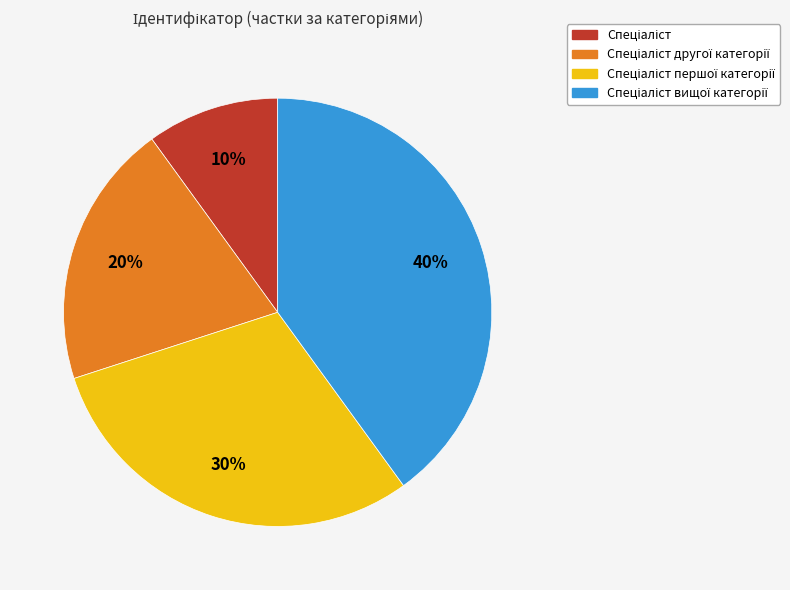

Is there a majority slice in this chart?

No